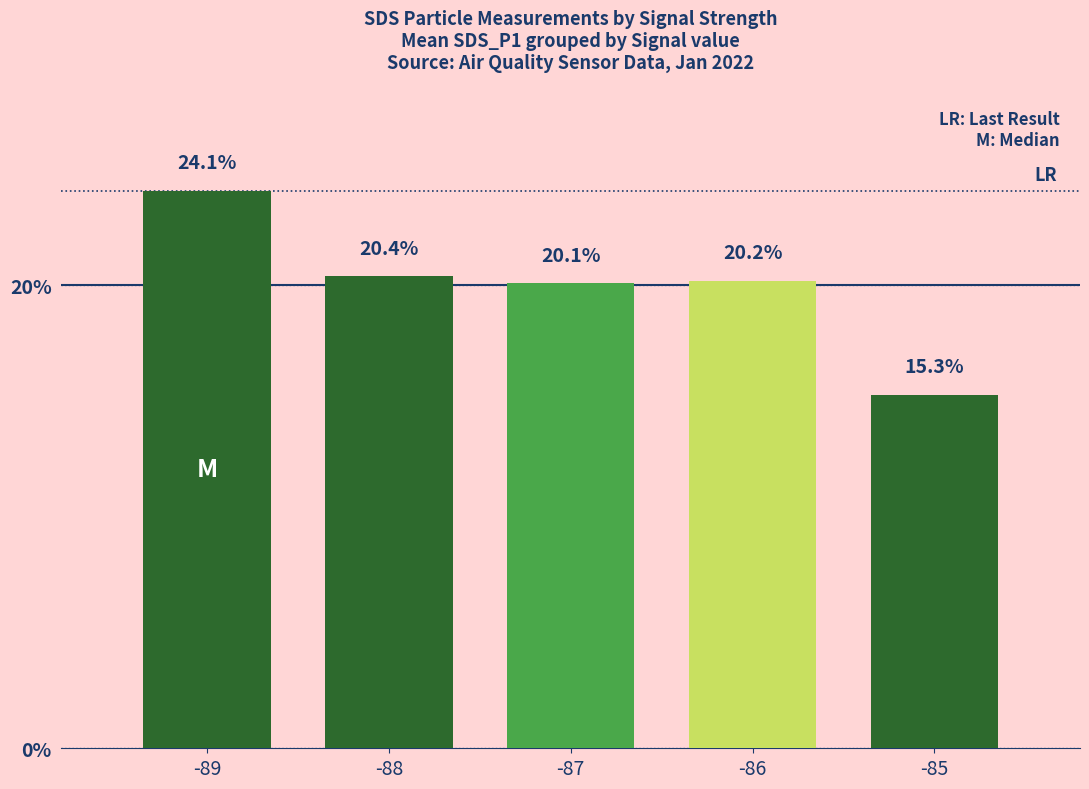

What is the minimum value shown in the chart?

15.3